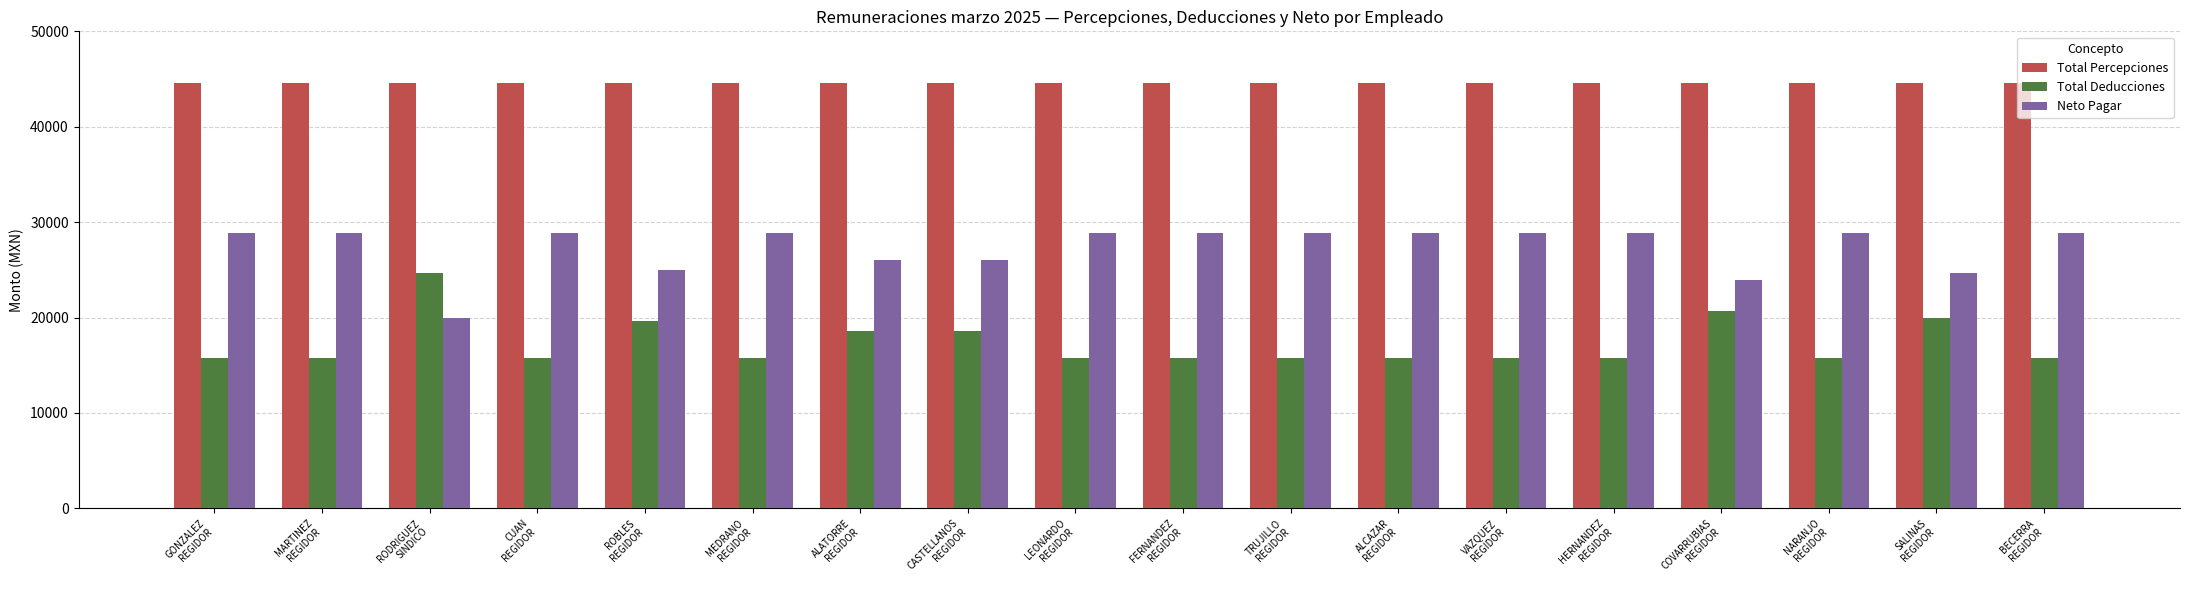

List the series in order of their overall mean, lowest first.

Total Deducciones, Neto Pagar, Total Percepciones